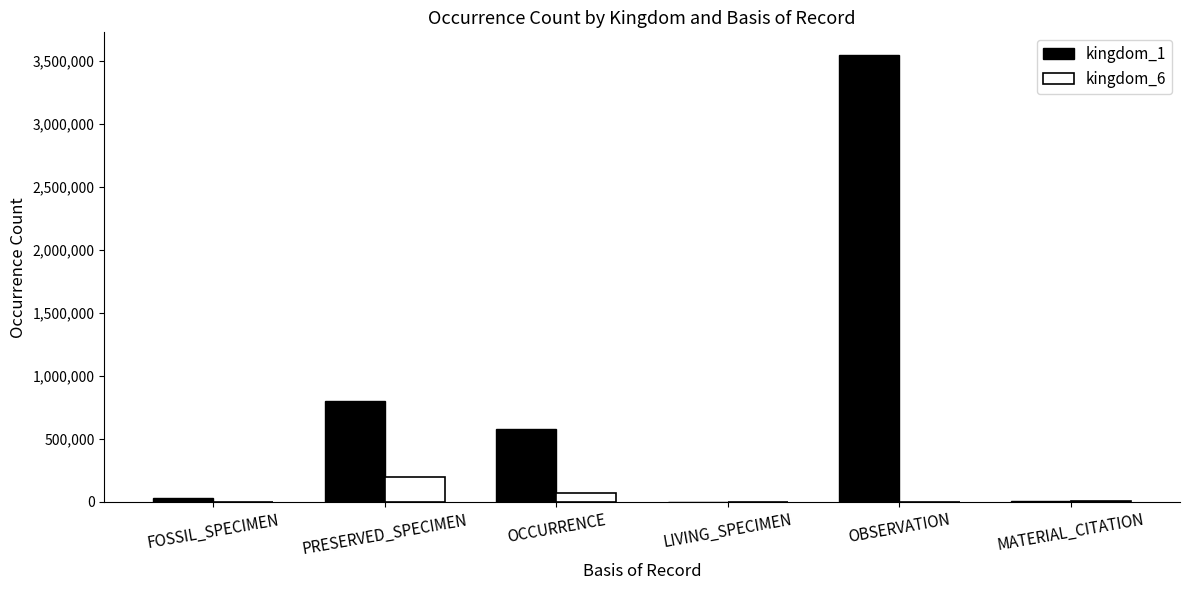

Count the number of categories in the chart.

6